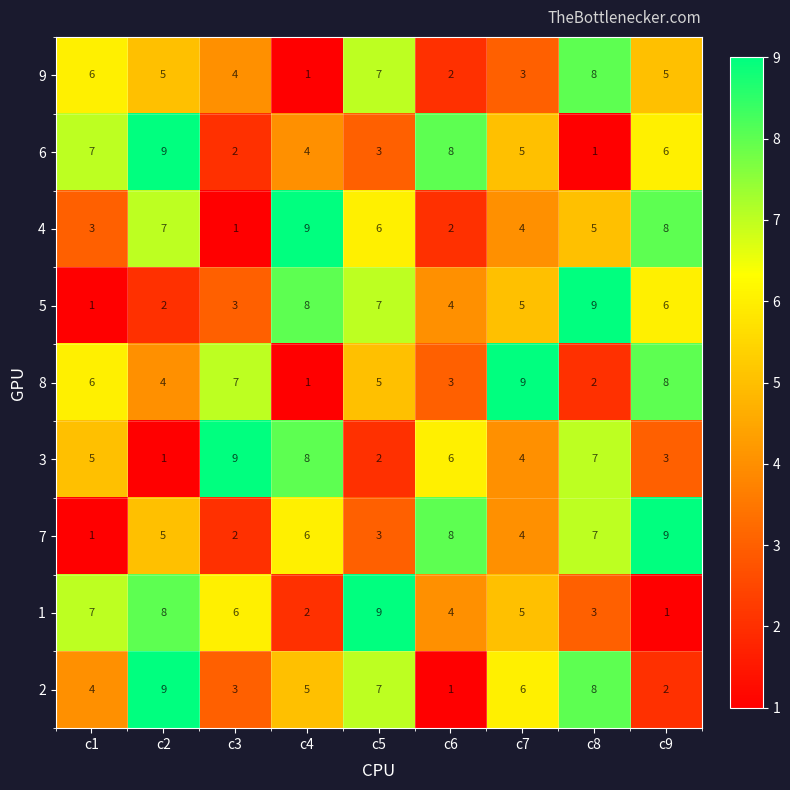

How many 7 values are between 3 and 7?

5